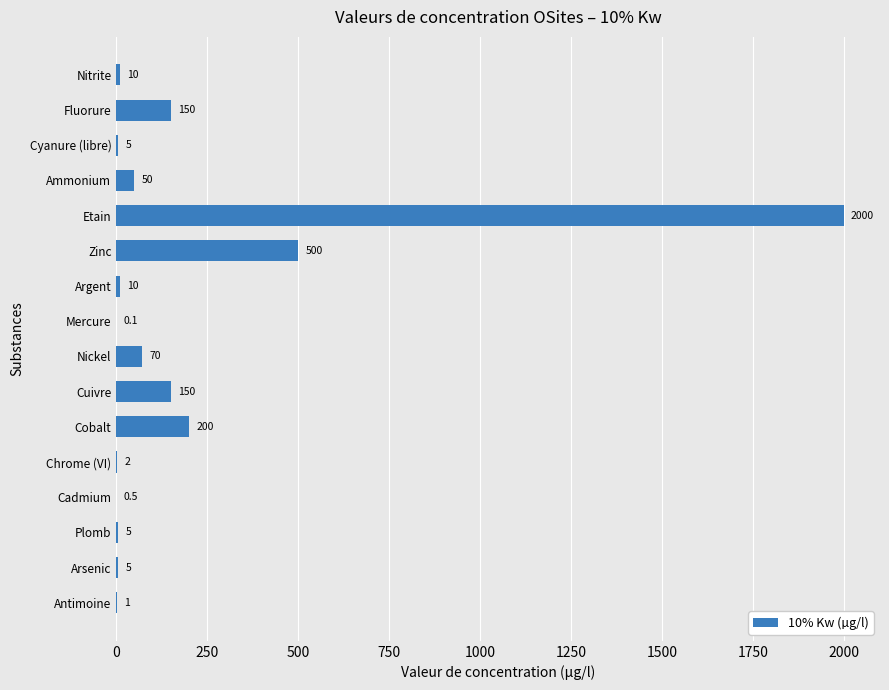

What is the maximum value shown in the chart?

2000.0